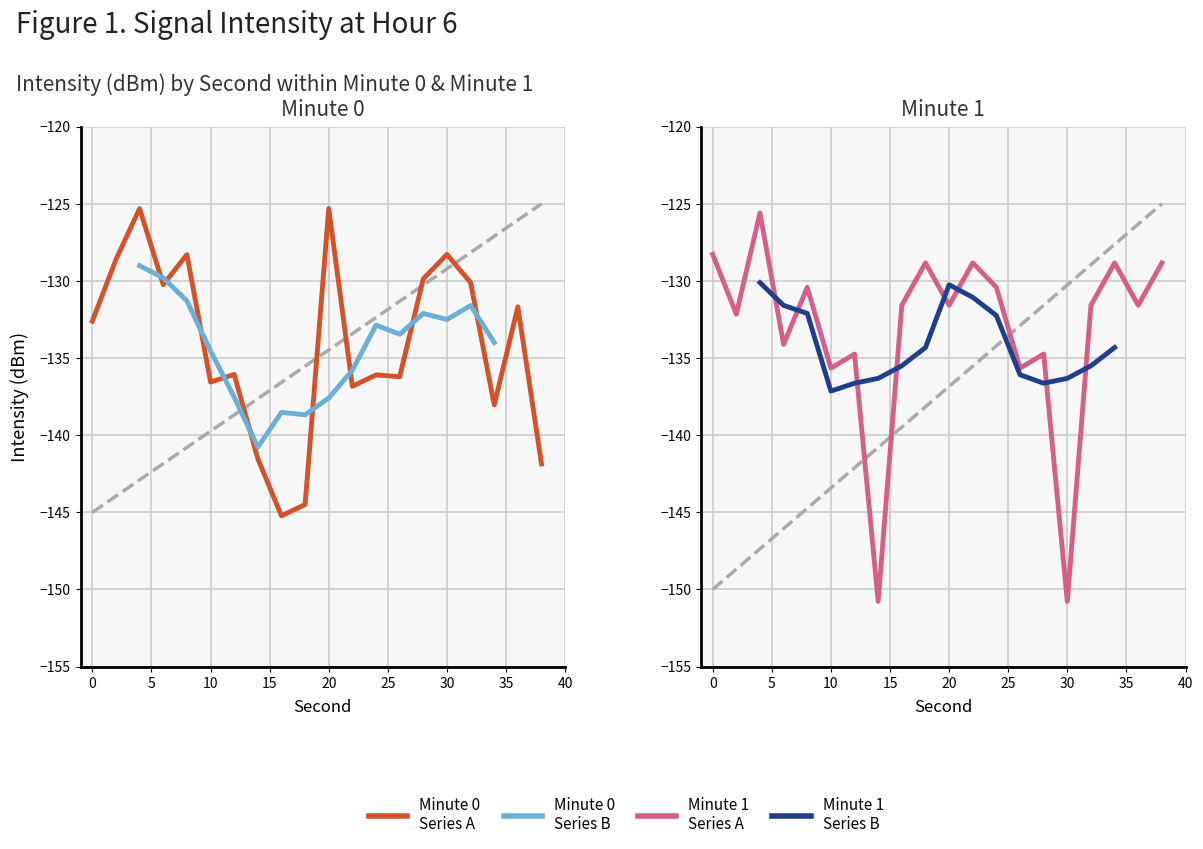

Is this an area chart (filled region under the line)?

No